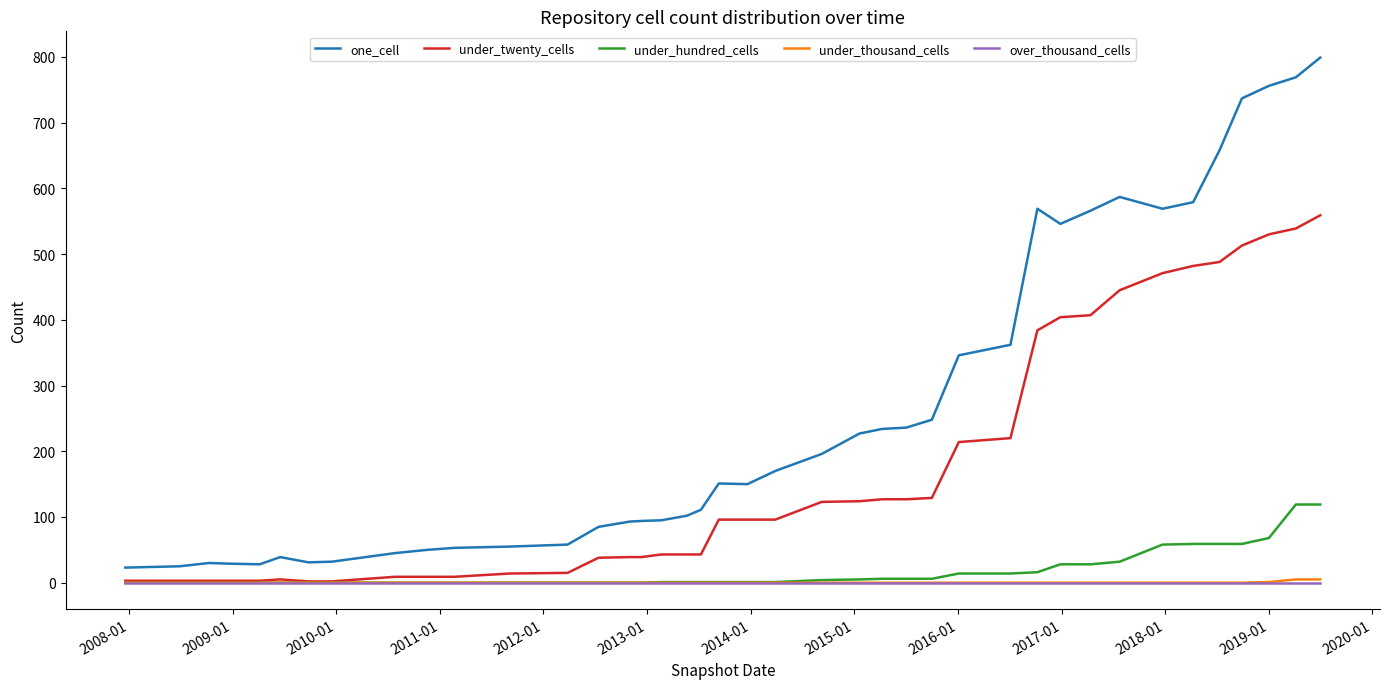

True or false: one_cell and under_hundred_cells intersect in this chart.

False